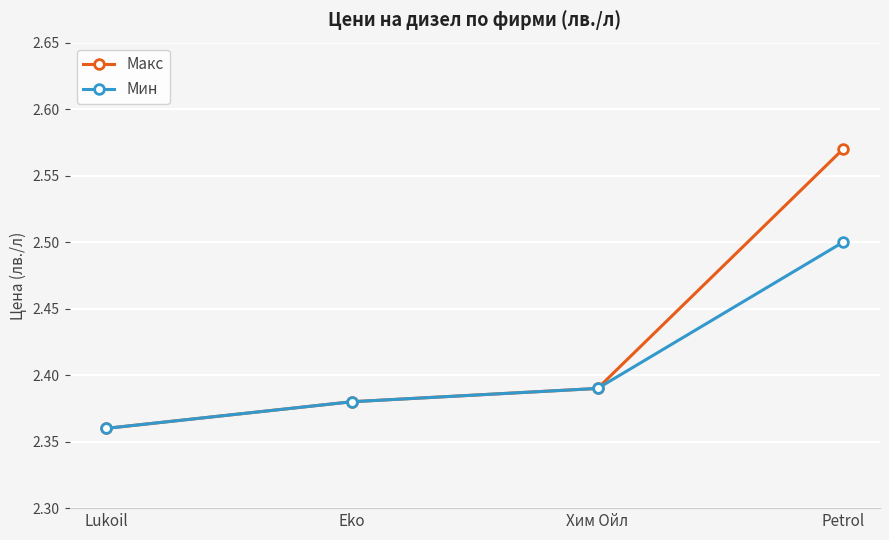

At which label does Макс reach its minimum?

Lukoil